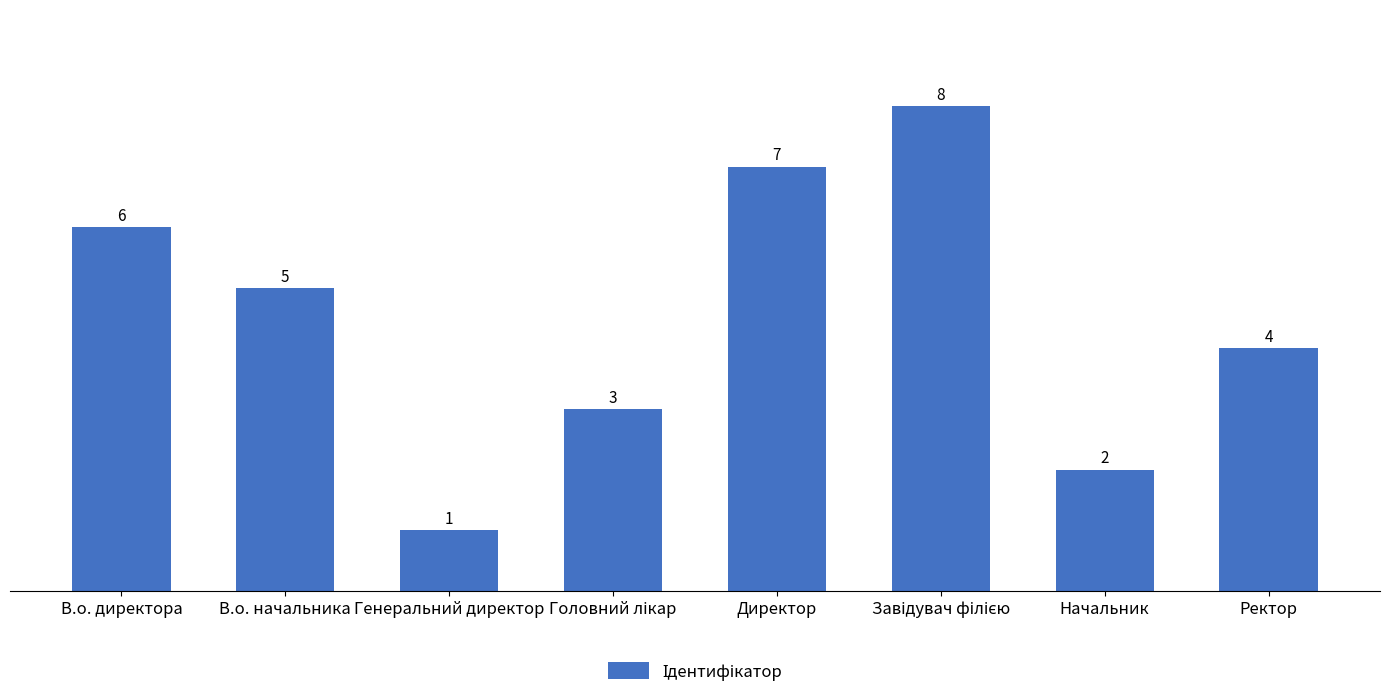

Reading left to right, extract all data points from this chart.

6	5	1	3	7	8	2	4